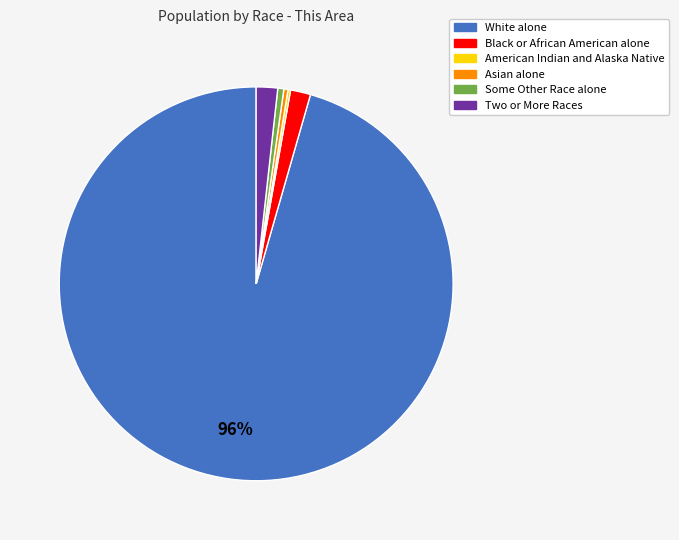

To the nearest percent, what is the difference between the White alone and Two or More Races slice percentages?

94%